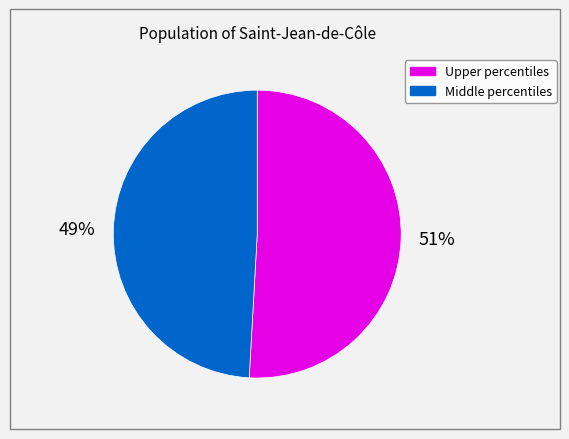

Is there any slice that represents more than half of the pie?

Yes